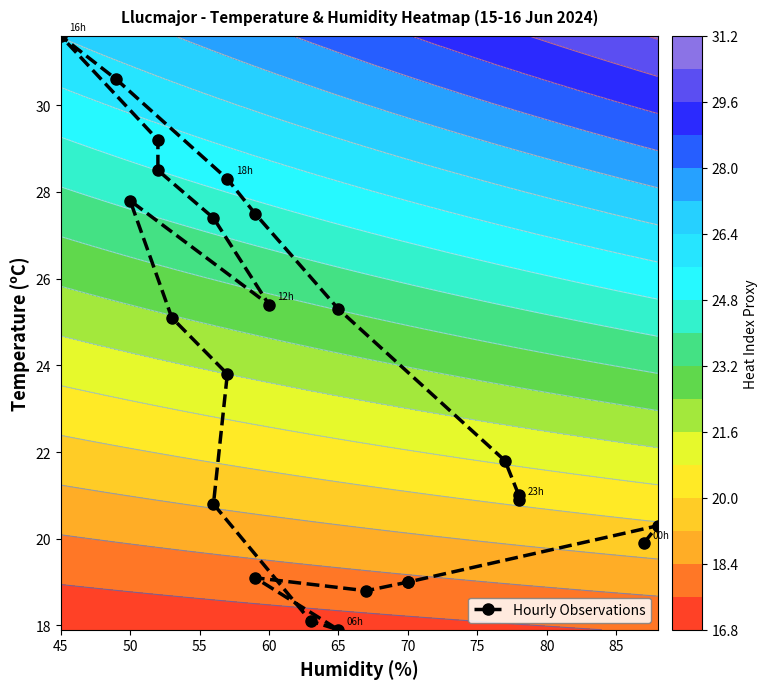

What is the smallest value displayed?

17.9